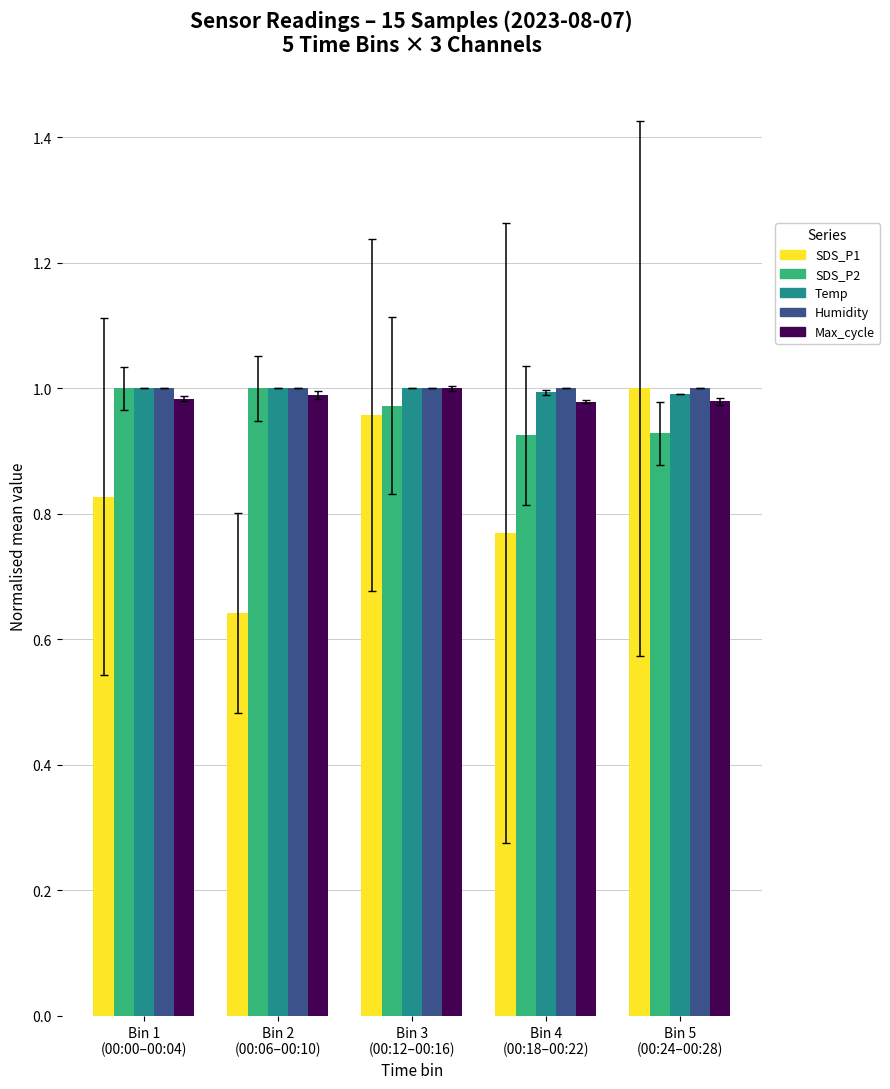

What is the label of the 3rd bar from the left?

Bin 3
(00:12–00:16)